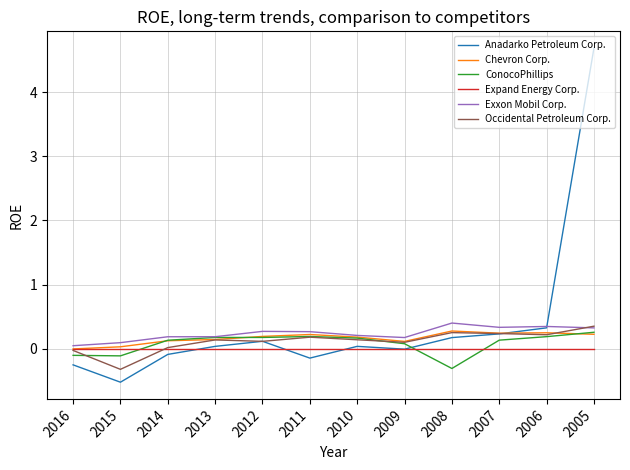

Which series has the largest total across all categories?

Anadarko Petroleum Corp.